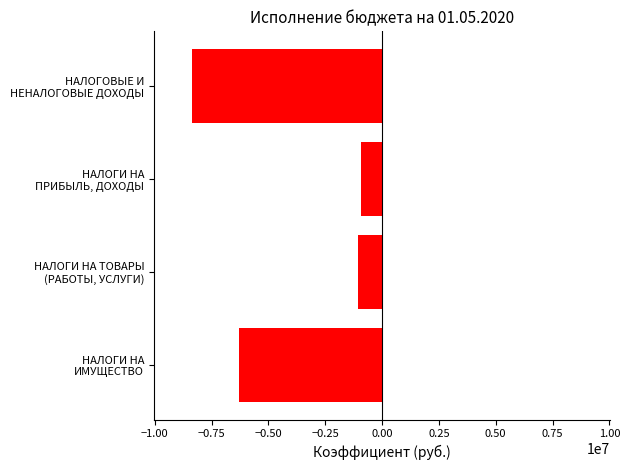

How many values are below -1056814?

3